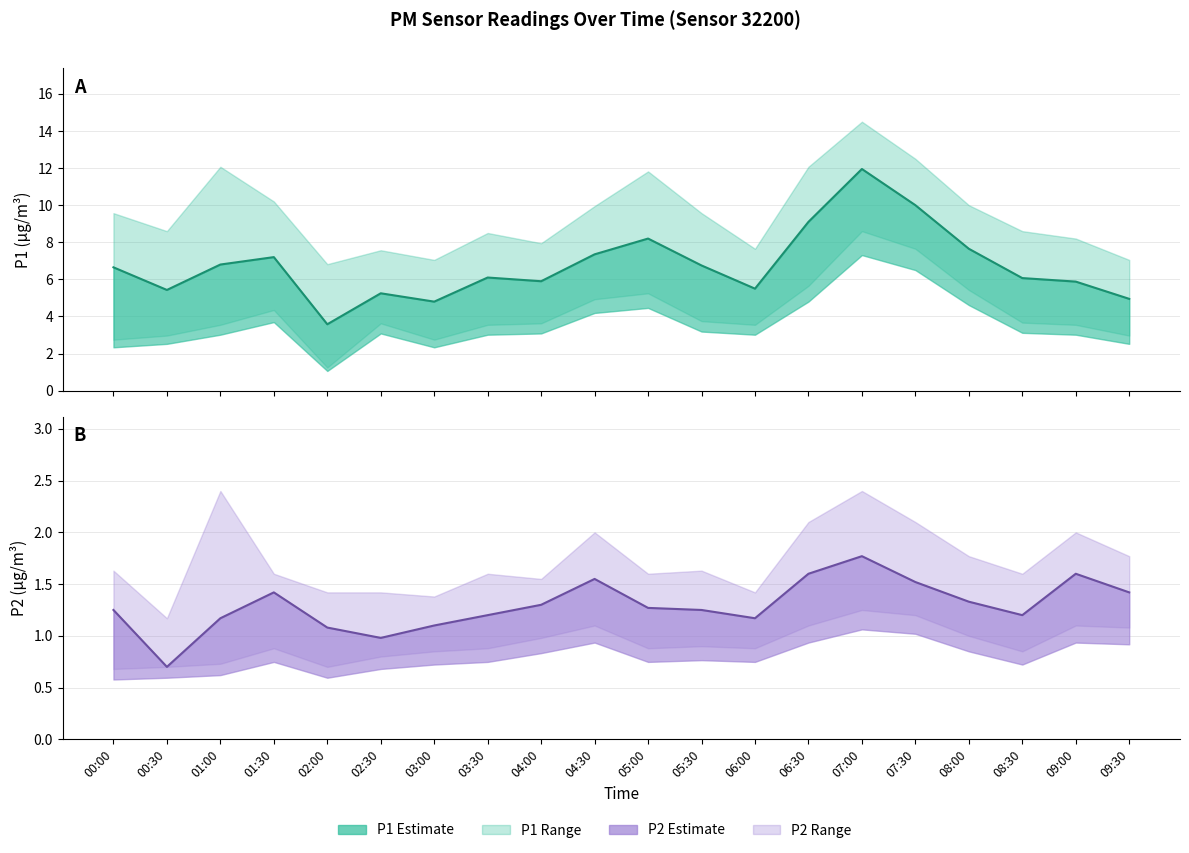

What position from the right is 01:30?

17